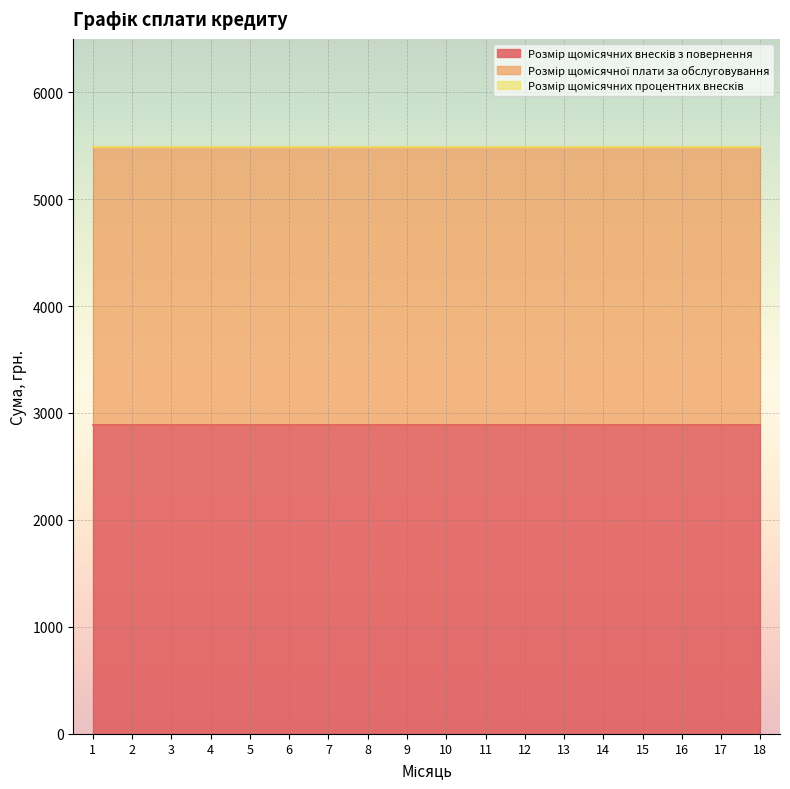

Is it true that Розмір щомісячної плати за обслуговування equals 2600.0 at 4?

True